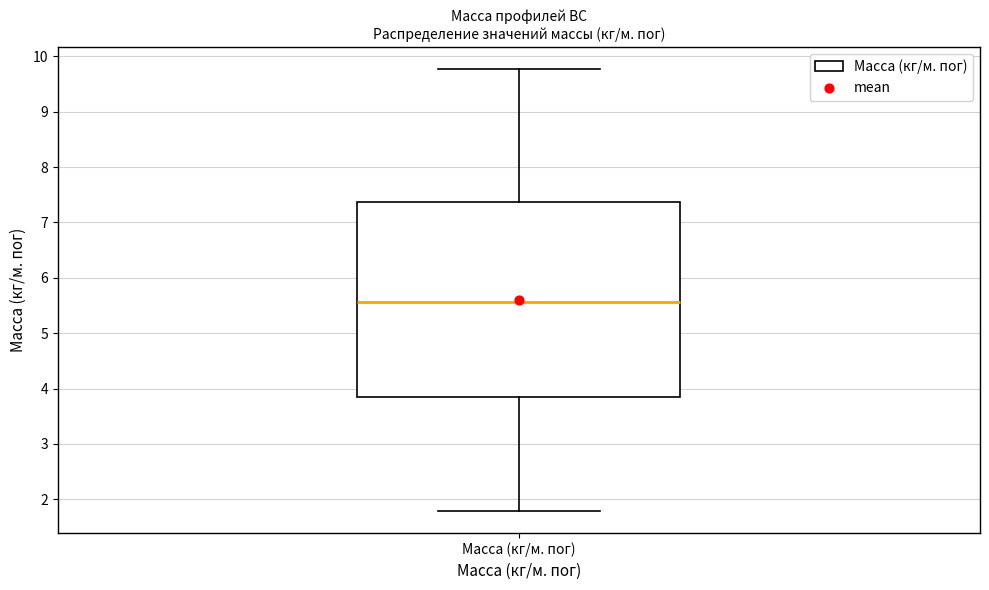

Where is the upper edge of the box for Масса (кг/м. пог) on the y-axis? The values are not printed on the chart, so give them approximately, as read against the axis.

7.4